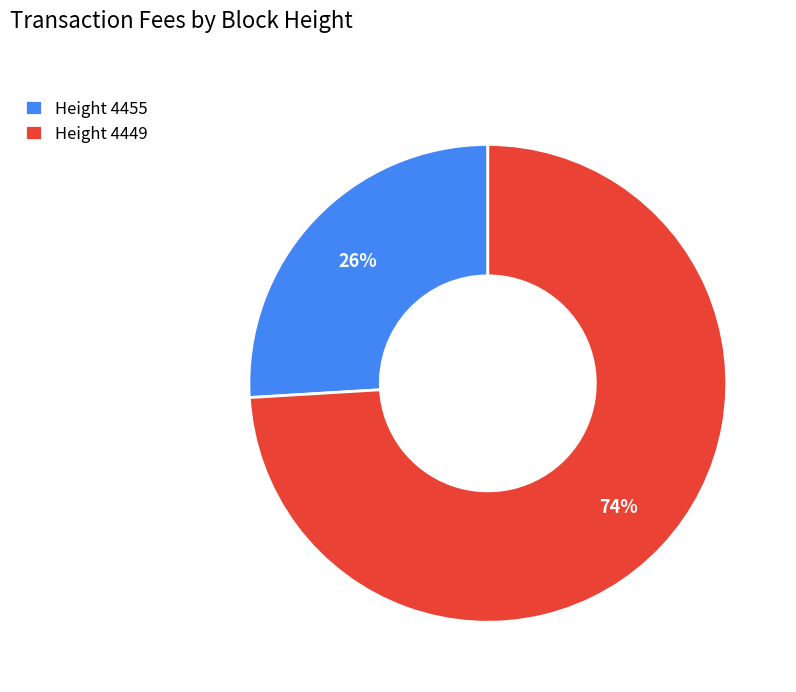

To the nearest percent, what is the difference between the largest and smallest slice percentages?

48%